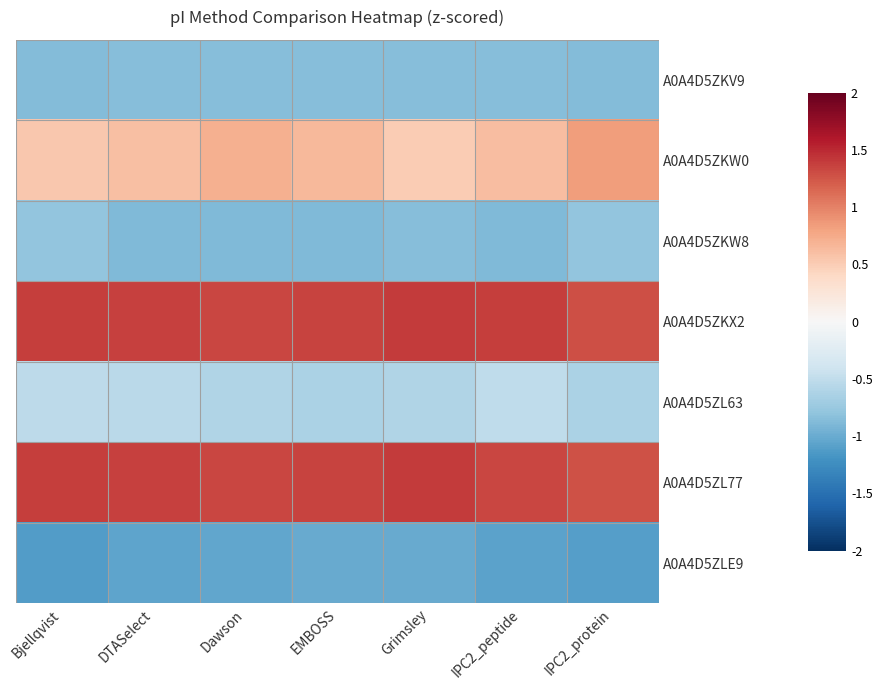

At how many categories does at least one series exceed 0?

7